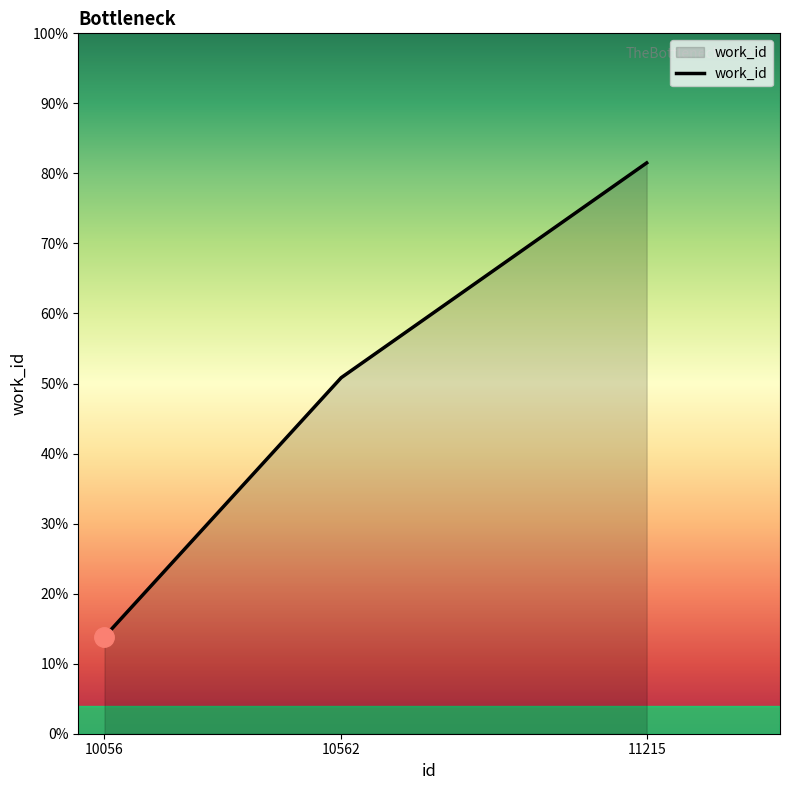

Does the chart have visible grid lines?

No